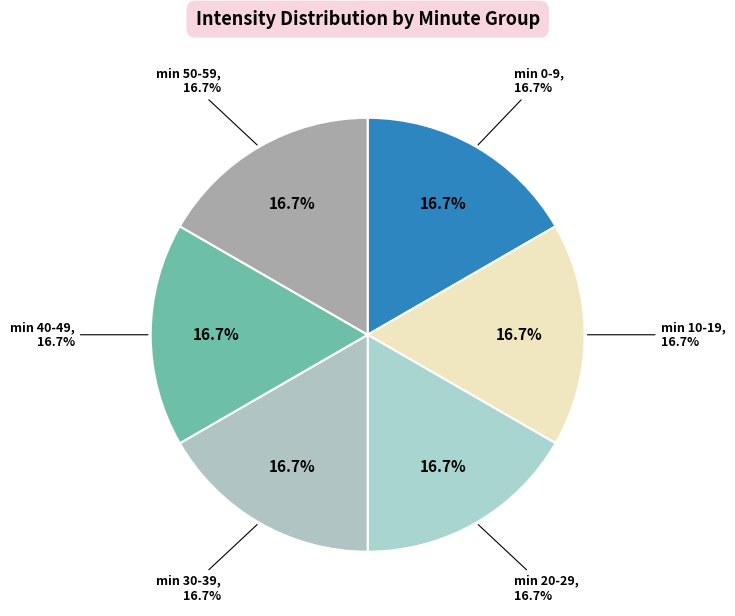

The minute=2 slice represents 10% of the pie. True or false?

False